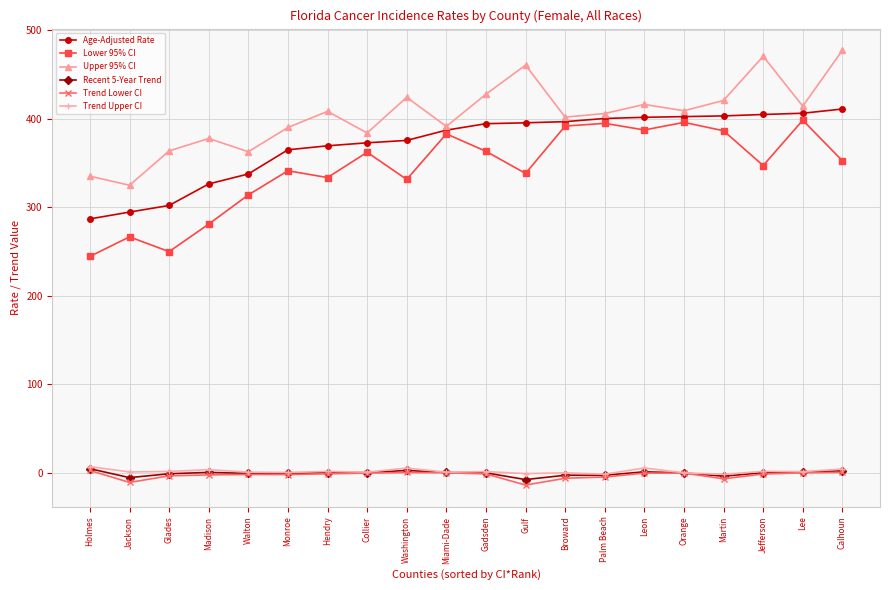

Which series has the largest total across all categories?

Upper 95% CI